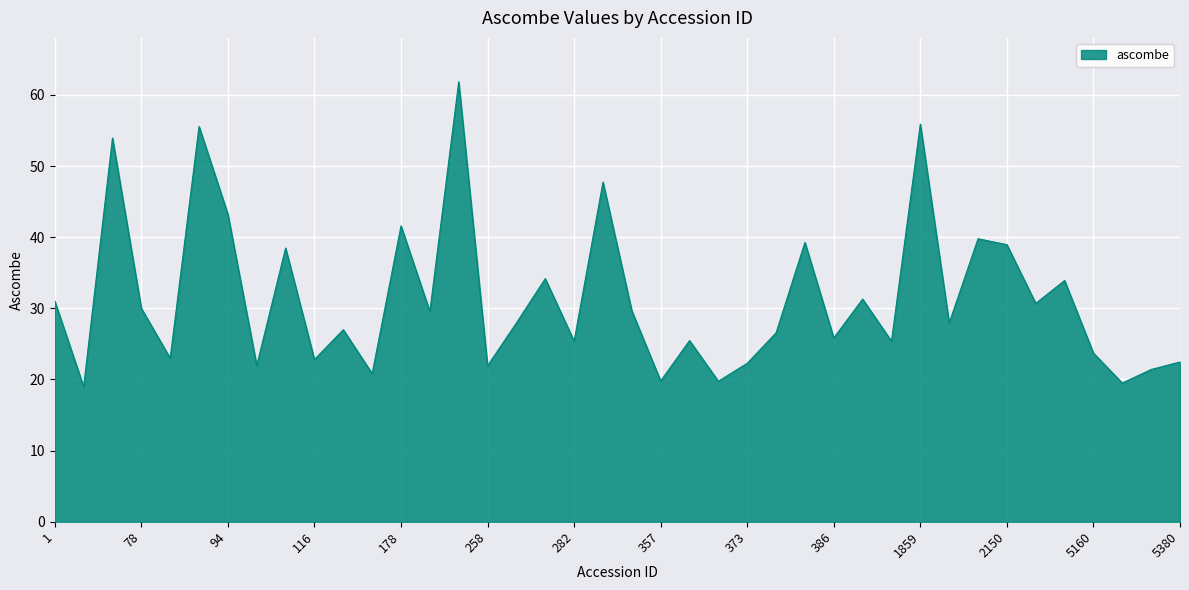

What is the difference between the maximum and minimum values?

42.9